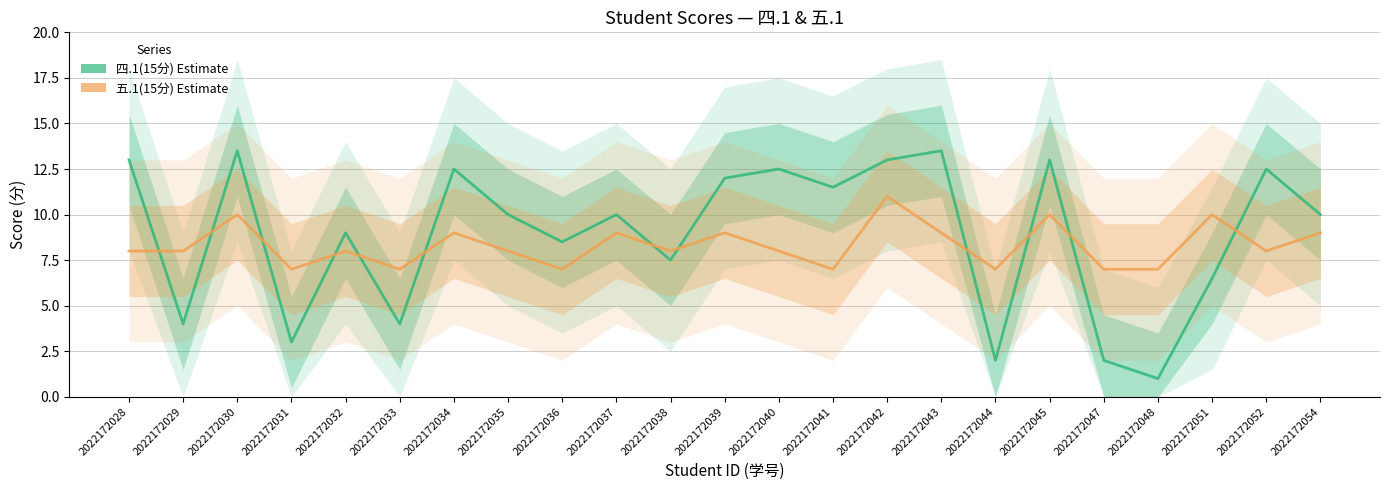

Where does the 五.1(15分) series first go above 8?

2022172030